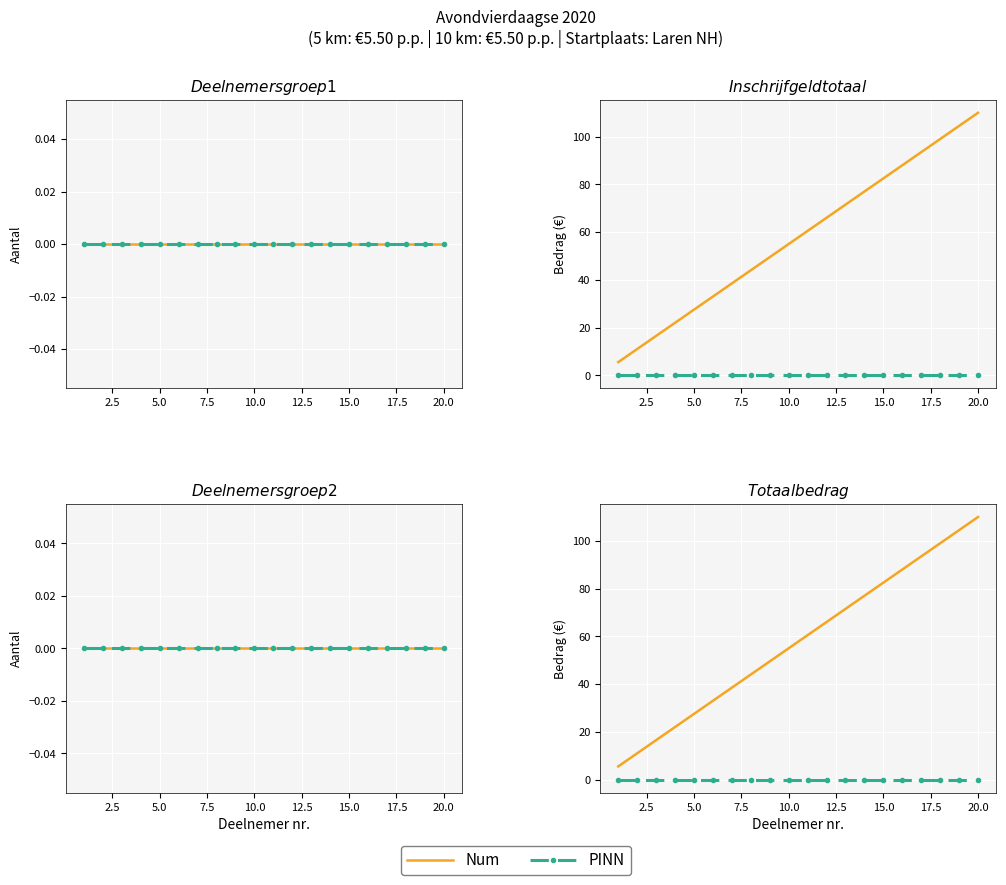

What are all the series names shown in the legend?

Num, PINN